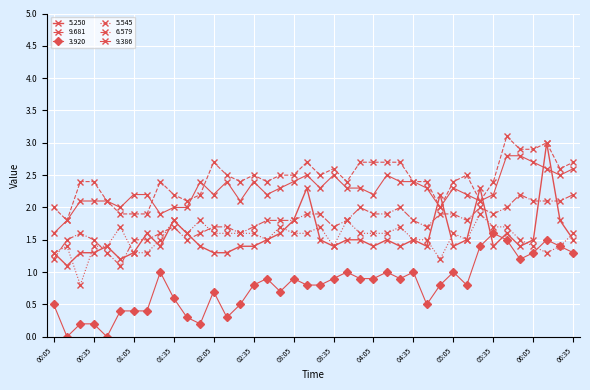

After their last crossing, which series has the higher values: 9.386 or 5.250?

9.386